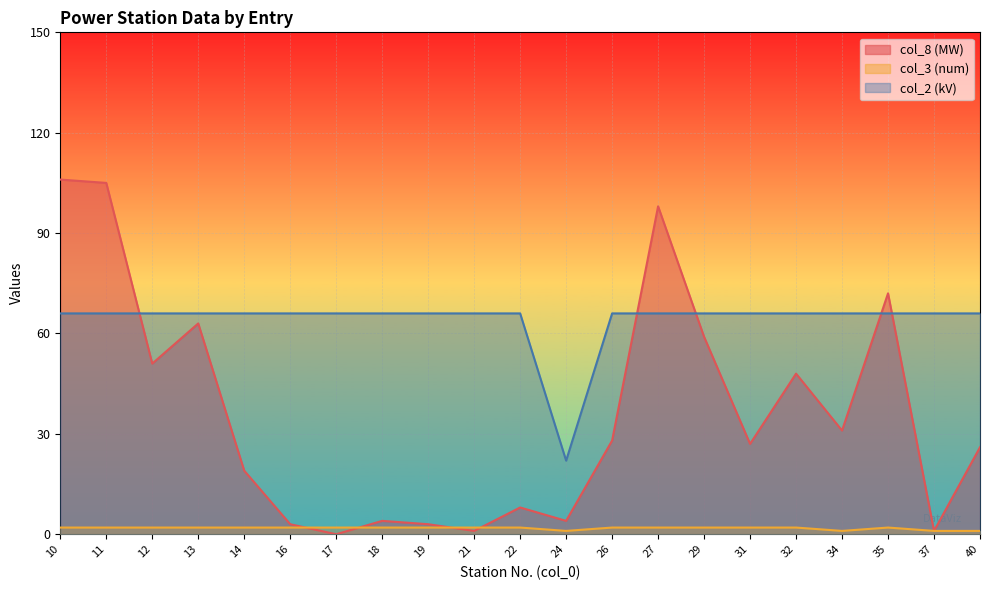

How many lines are shown in the chart?

3